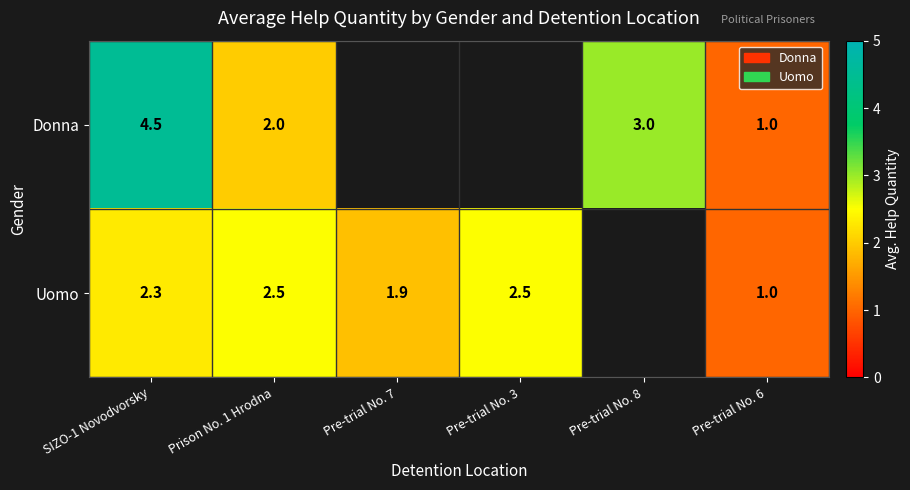

How many categories are shown in the chart?

6